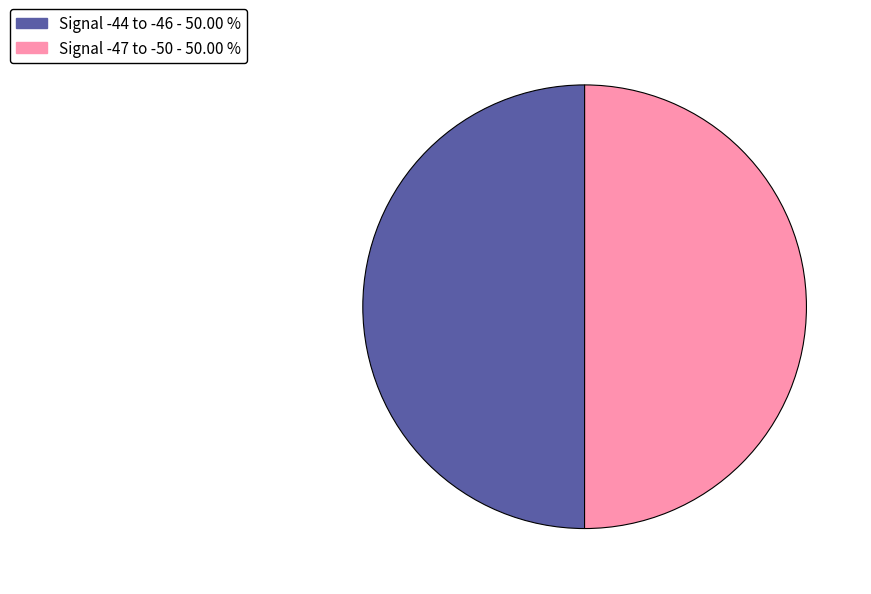

What is the ratio of the value at Signal -44 to -46 - 50.00 % to the value at Signal -47 to -50 - 50.00 %?

1.0